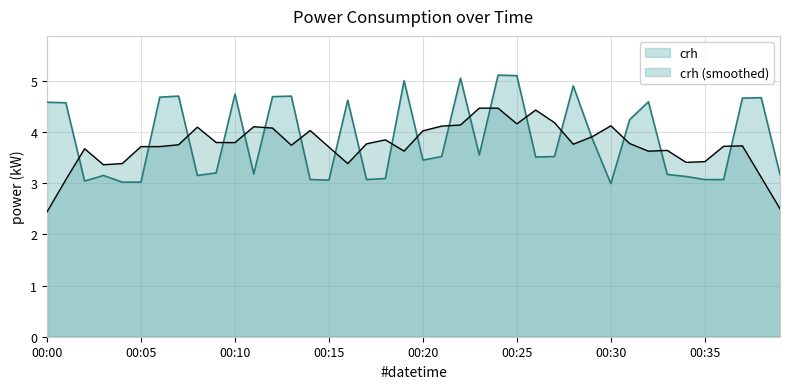

Reading left to right, what are all the values shown in this chart?

4.6	4.6	3.0	3.1	3.0	3.0	4.7	4.7	3.1	3.2	4.7	3.2	4.7	4.7	3.1	3.1	4.6	3.1	3.1	5.0	3.5	3.5	5.0	3.5	5.1	5.1	3.5	3.5	4.9	3.9	3.0	4.2	4.6	3.2	3.1	3.1	3.1	4.7	4.7	3.2